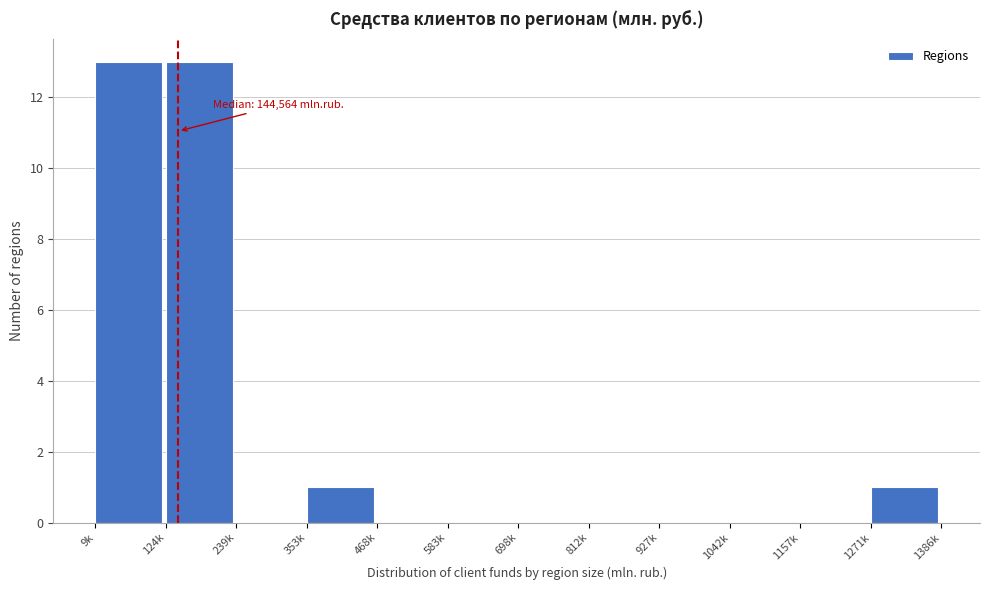

Reading left to right, list all the values displayed in this chart.

9k=13	124k=13	239k=0	353k=1	468k=0	583k=0	698k=0	812k=0	927k=0	1042k=0	1157k=0	1271k=1